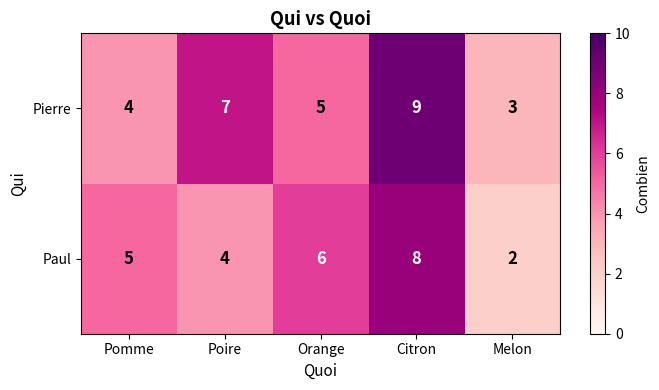

What value does the Pierre series have at Melon?

3